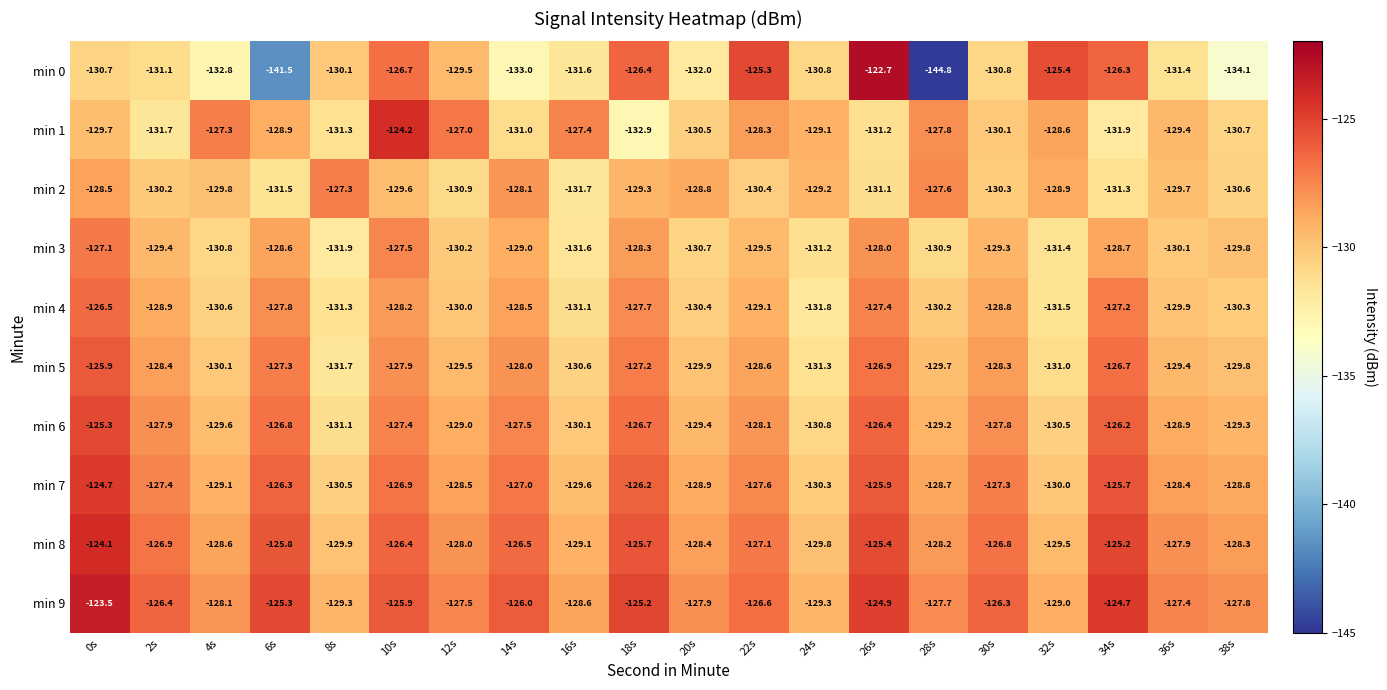

How many distinct data groups are displayed?

10